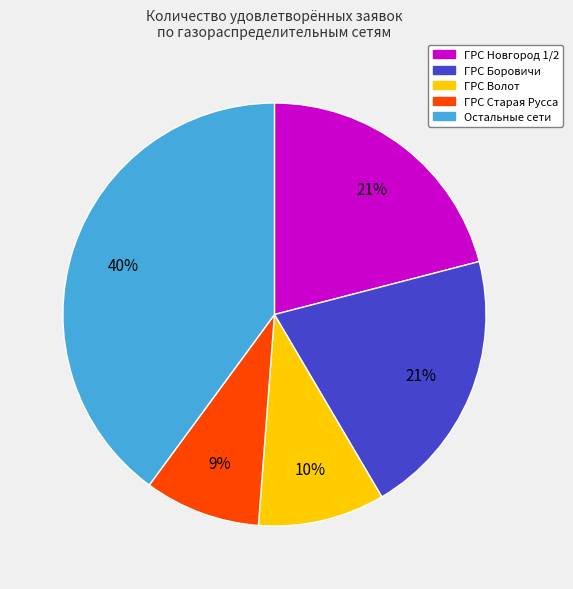

To the nearest percent, what is the difference between the largest and smallest slice percentages?

31%